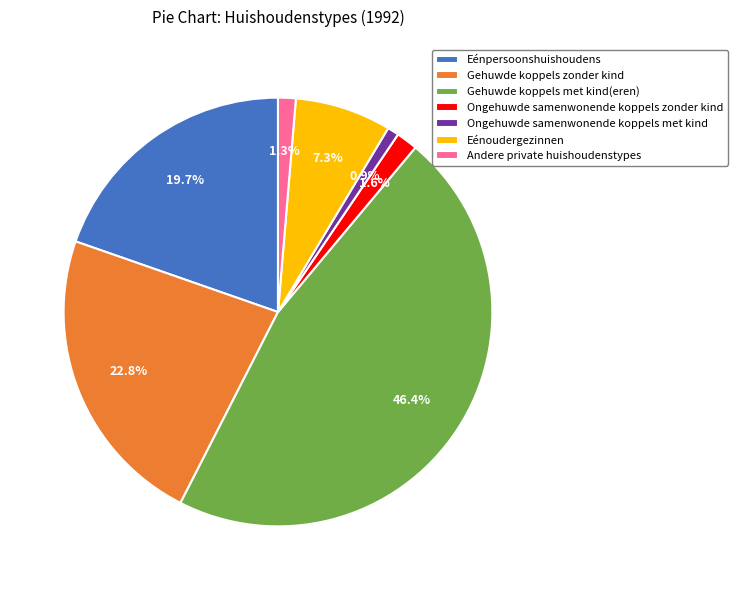

Do Andere private huishoudenstypes and Ongehuwde samenwonende koppels met kind together represent more than half of the pie?

No